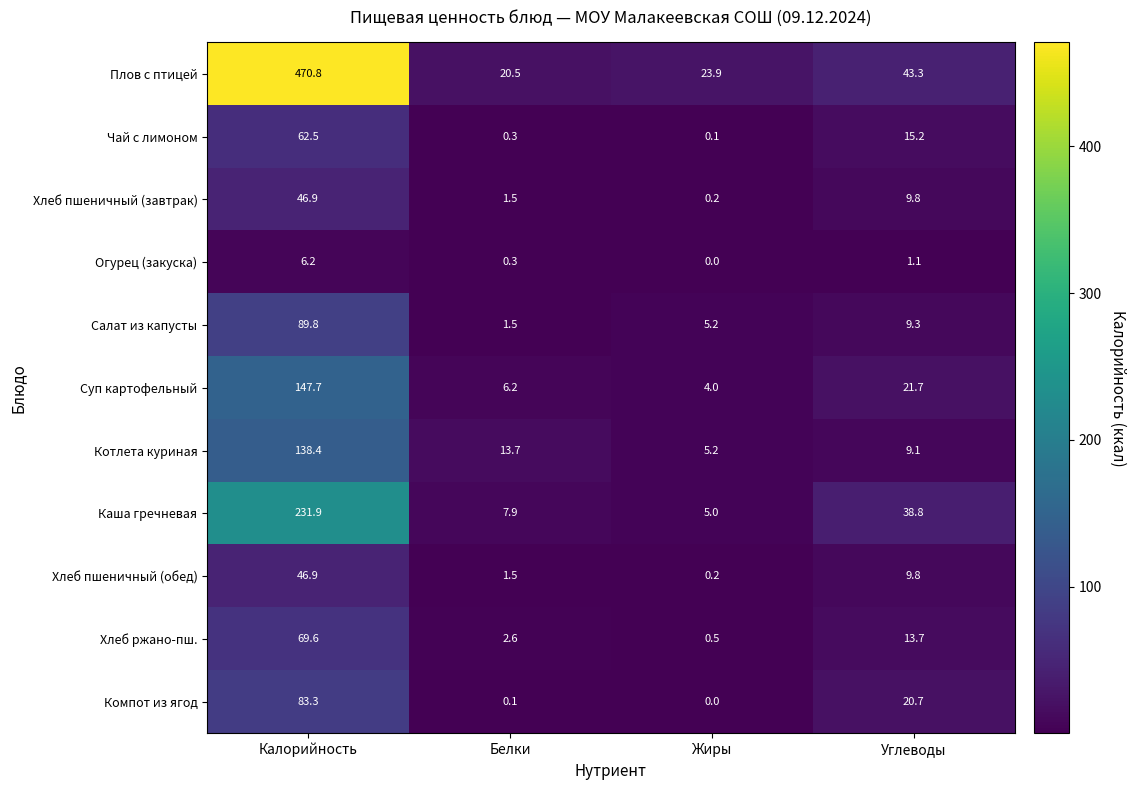

How many distinct data groups are displayed?

11